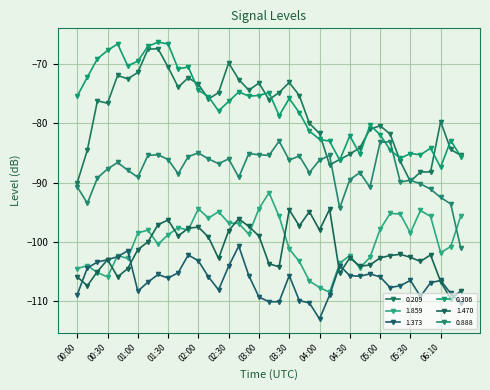

Where do 0.209 and 0.306 first cross each other?

01:50 and 02:00